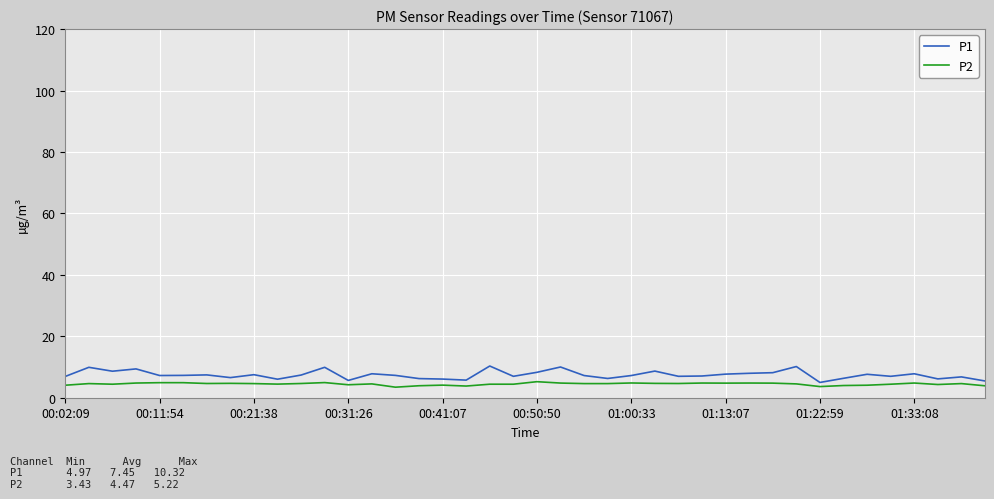

What is the greatest value displayed?

10.3